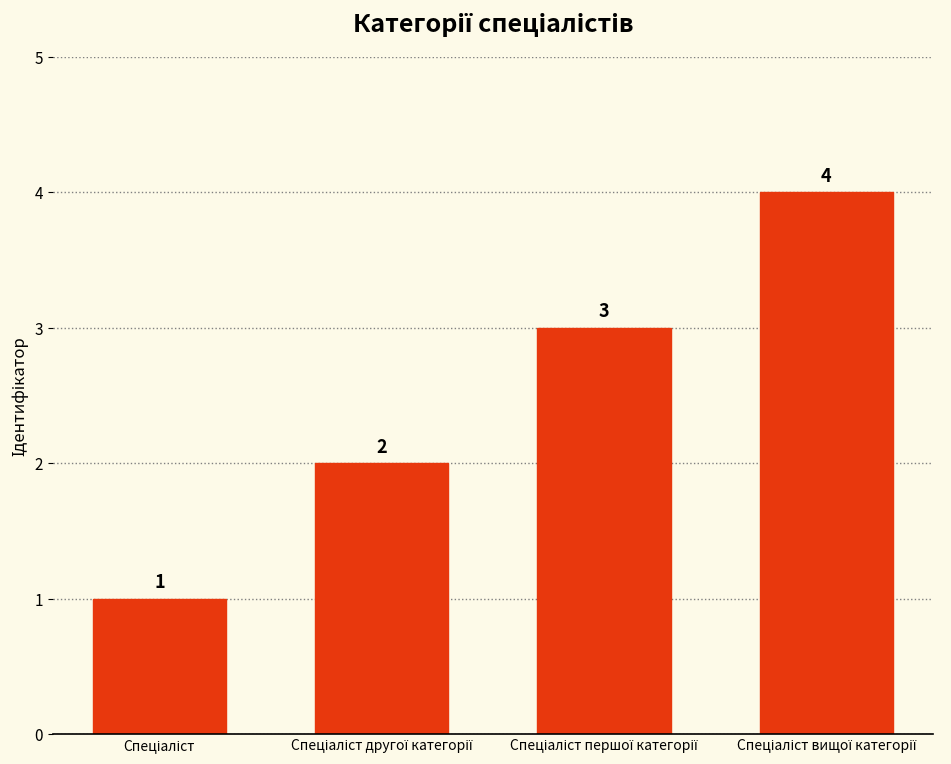

What is the value of the 3rd bar from the left?

3